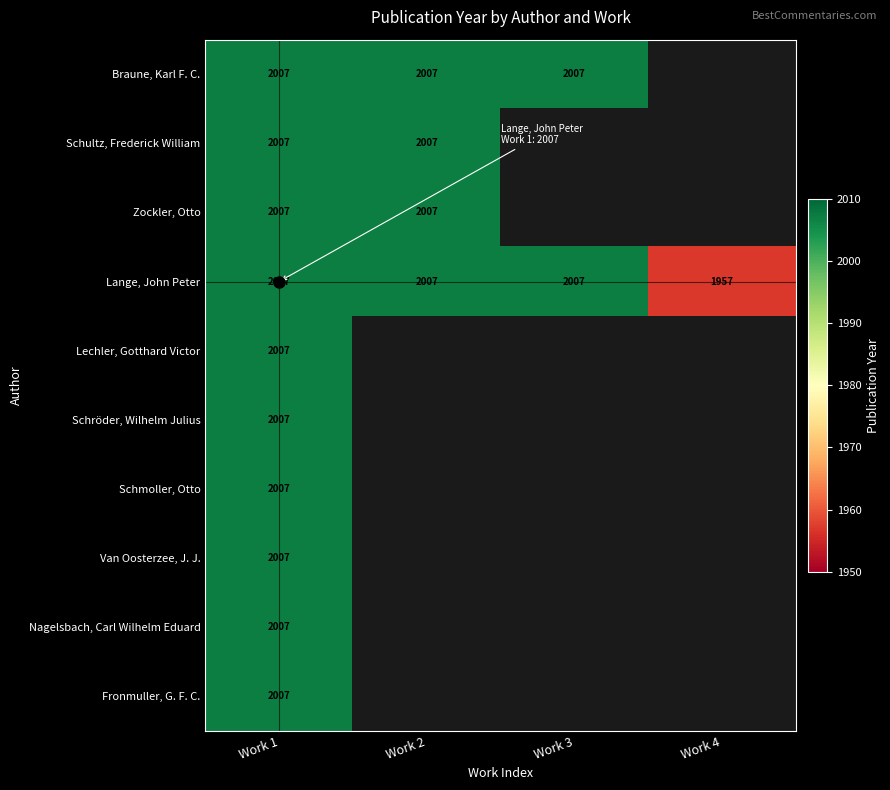

True or false: Schmoller, Otto has a value of 3209 at Work 1.

False